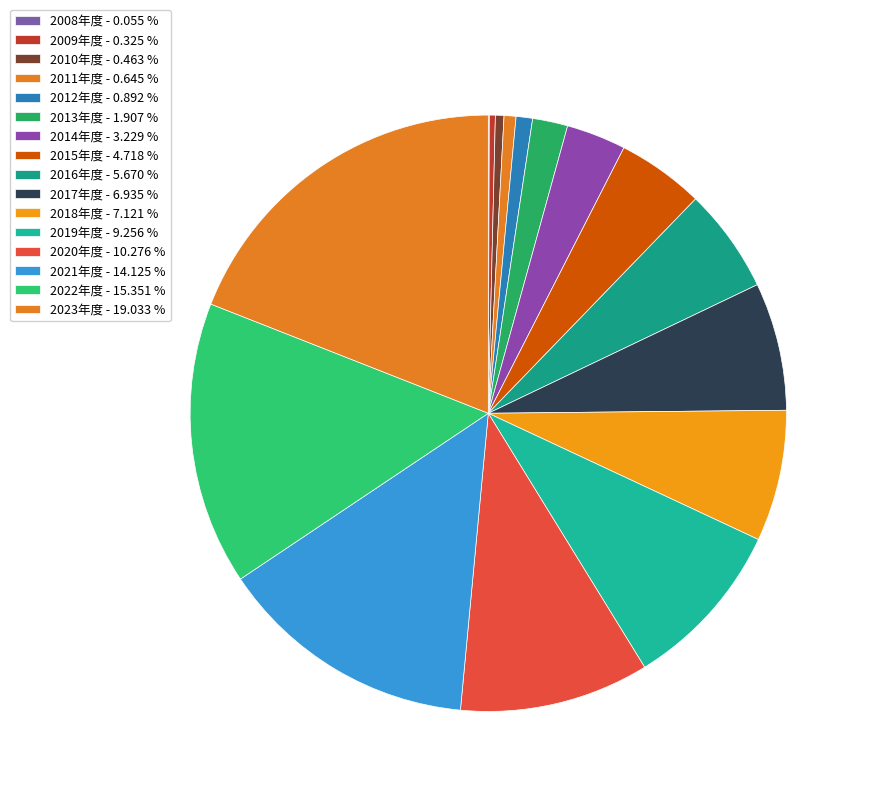

Does 2014年度 account for over 50% of the chart?

No